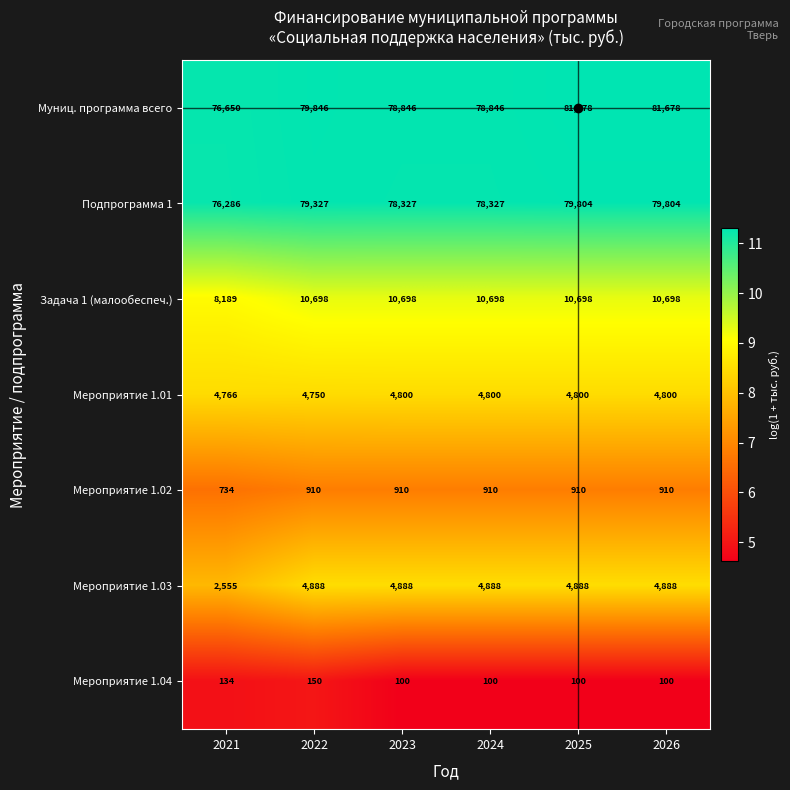

What is the sum of all Мероприятие 1.01 values?

28716